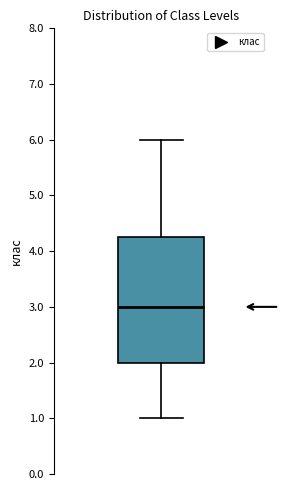

Read this box plot against the y-axis: the position of the median line, the range covered by the box, and the ends of both whiskers. The values are not printed on the chart, so give them approximately, as read against the axis.

median 3.0, box 2.0 to 4.3, whiskers 1.0 to 6.0